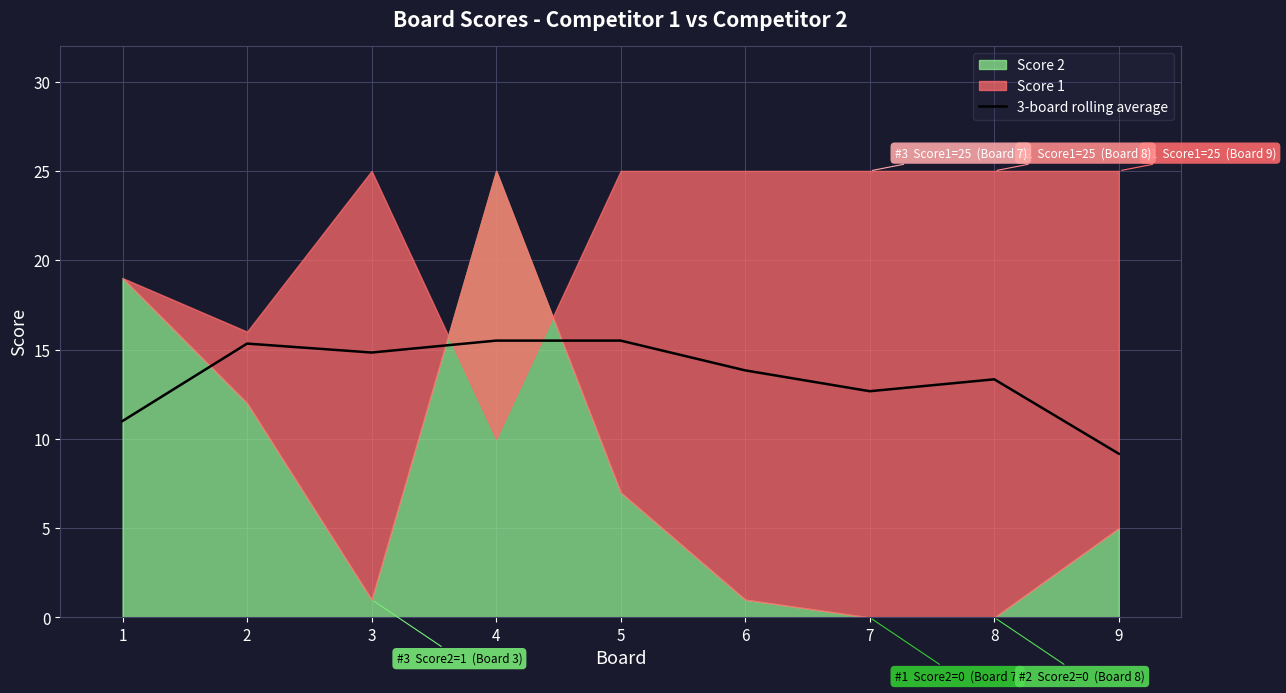

Which category has the highest value across all series?

4